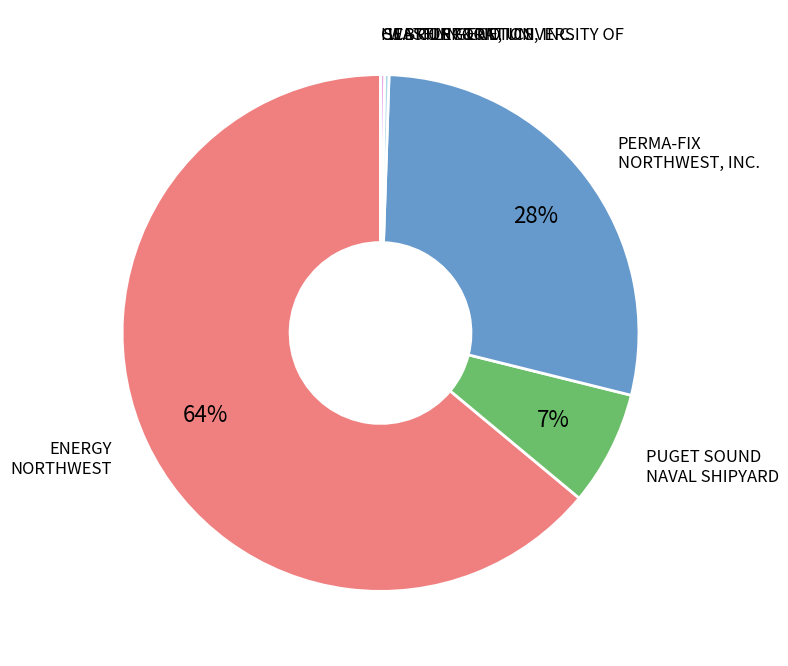

What is the largest slice in the pie chart?

ENERGY NORTHWEST